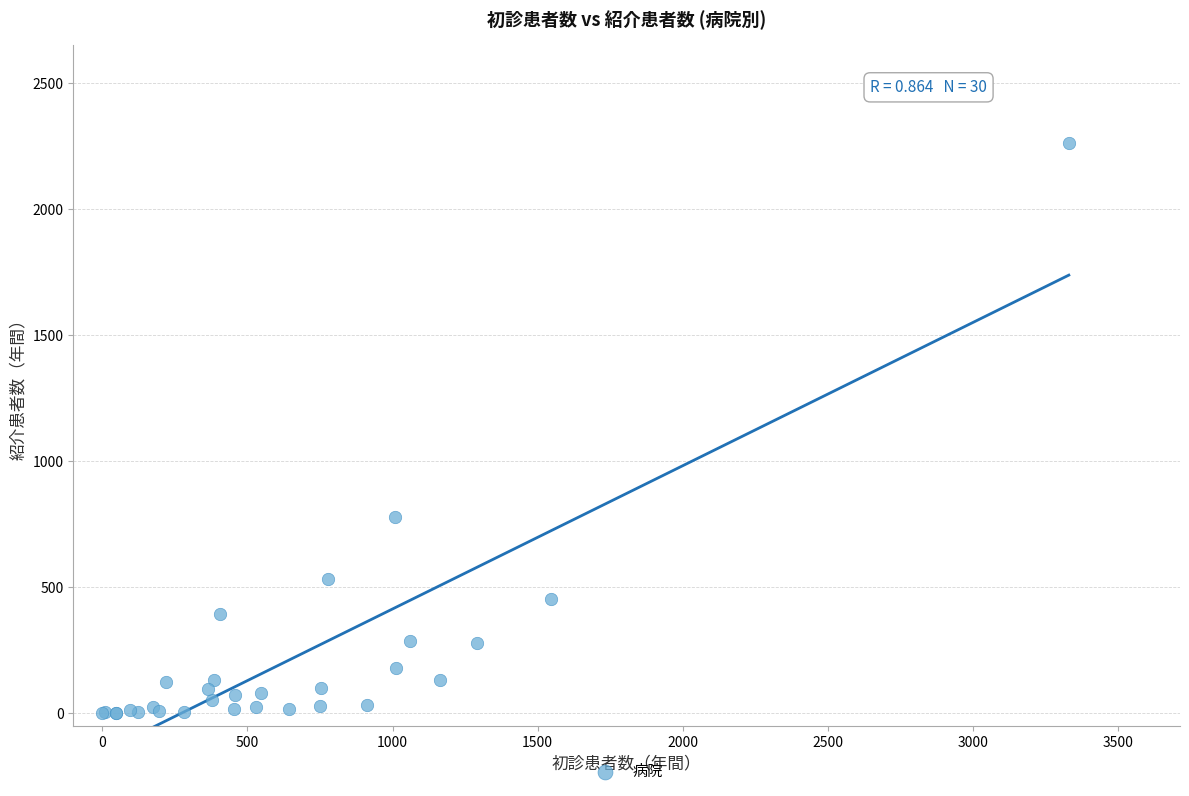

What Y value in the scatter plot is closest to 1131?

776